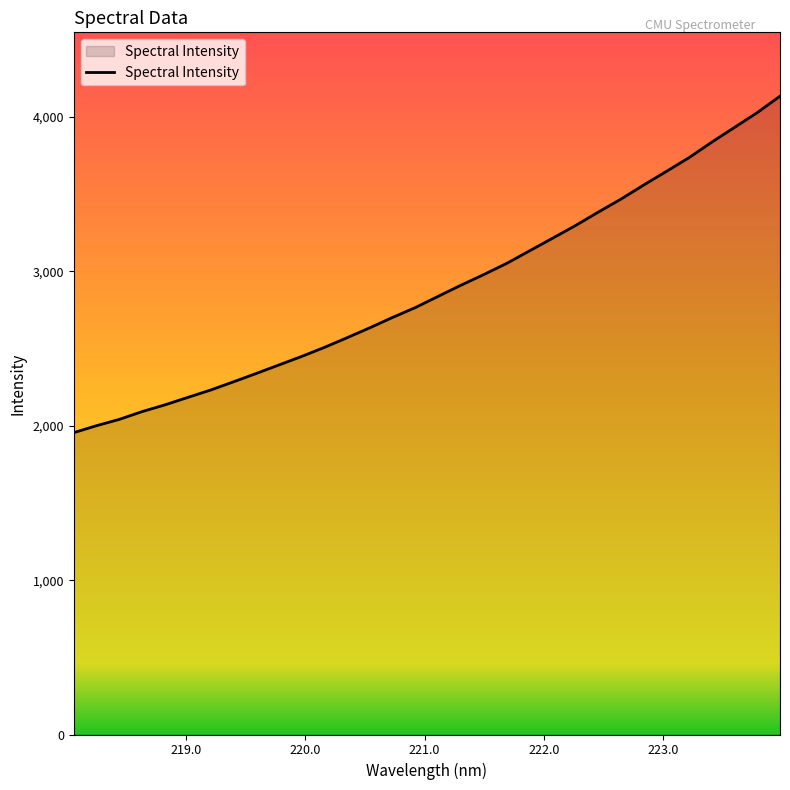

What is the average value?

2889.0